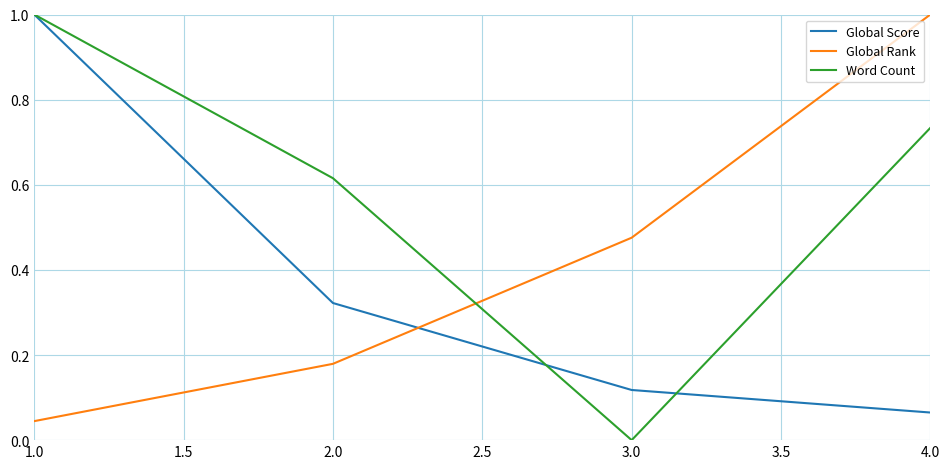

The value of Word Count at 3.0 is 0.0. True or false?

True